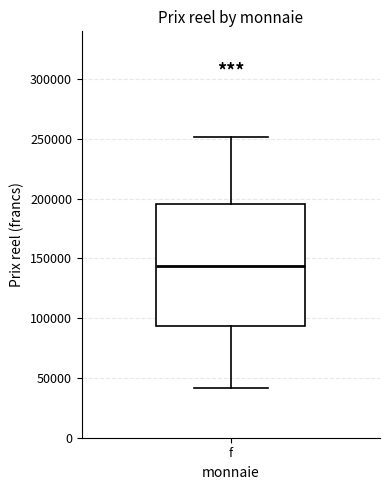

Read this box plot against the y-axis: the position of the median line, the range covered by the box, and the ends of both whiskers. The values are not printed on the chart, so give them approximately, as read against the axis.

median 145000, box 95000 to 195000, whiskers 40000 to 250000